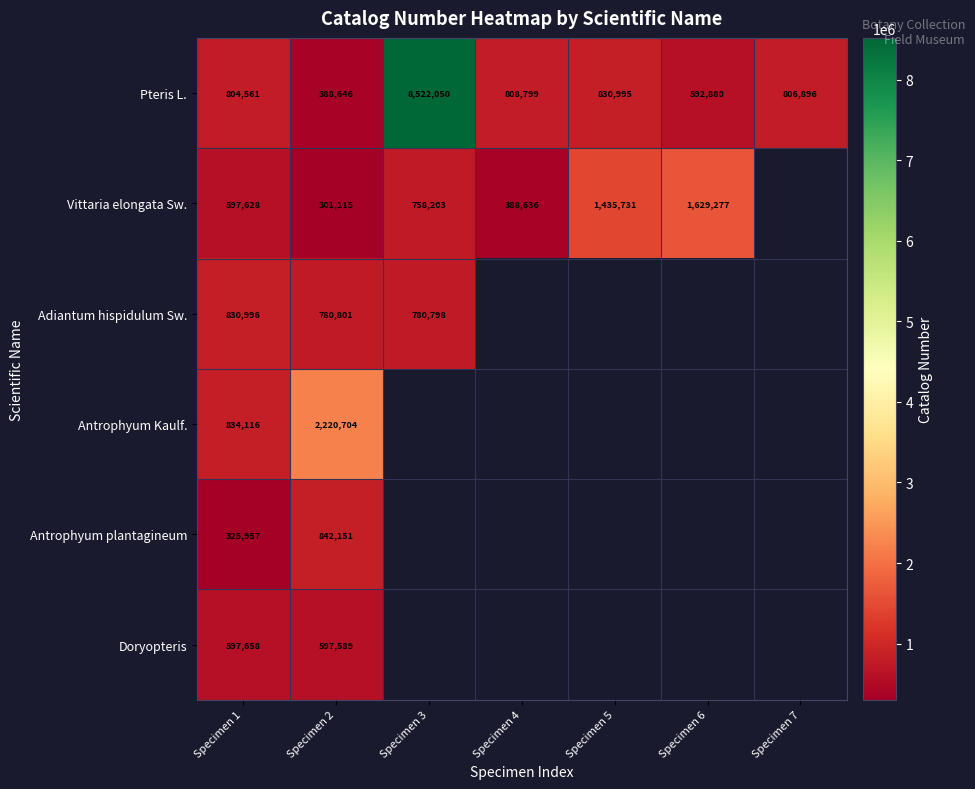

At which category is the sum across all series the highest?

Specimen 2